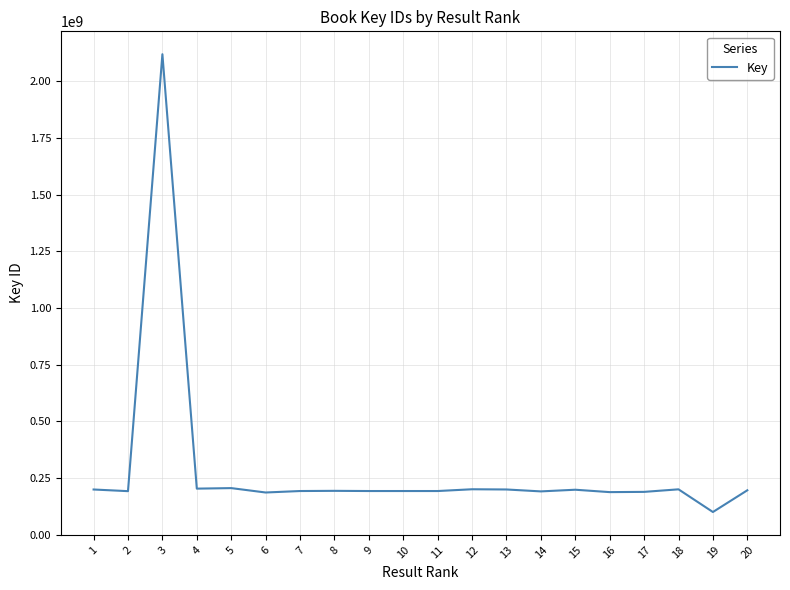

What is the difference between the second highest and minimum values?

105486042